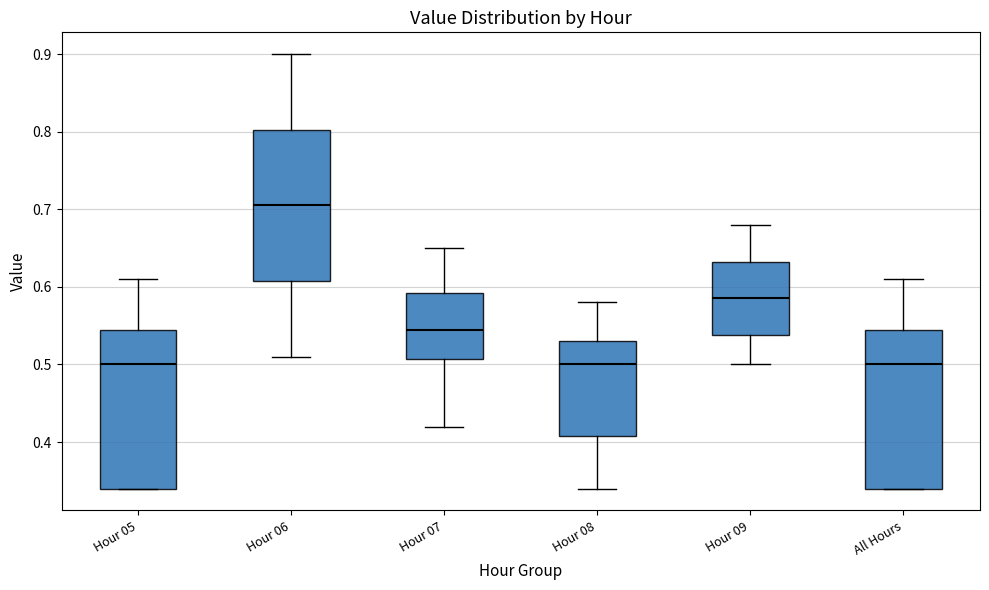

Which box has the highest median line?

Hour 06